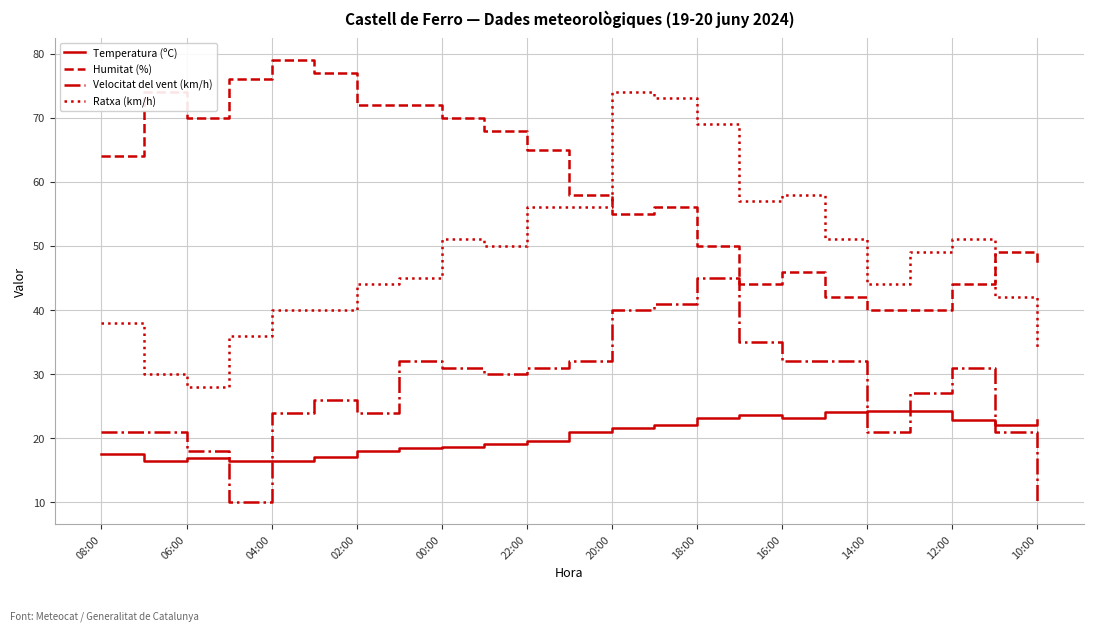

What is the maximum value shown in the chart?

79.0